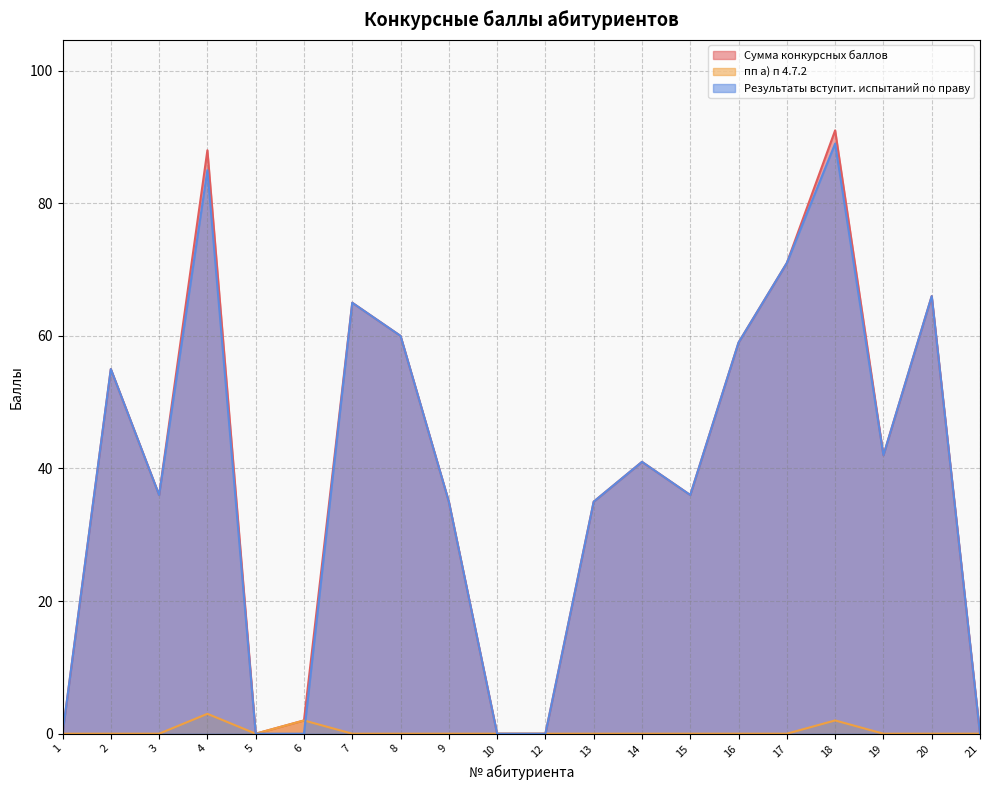

How many interior local peaks does the Результаты вступит. испытаний по праву series have?

6